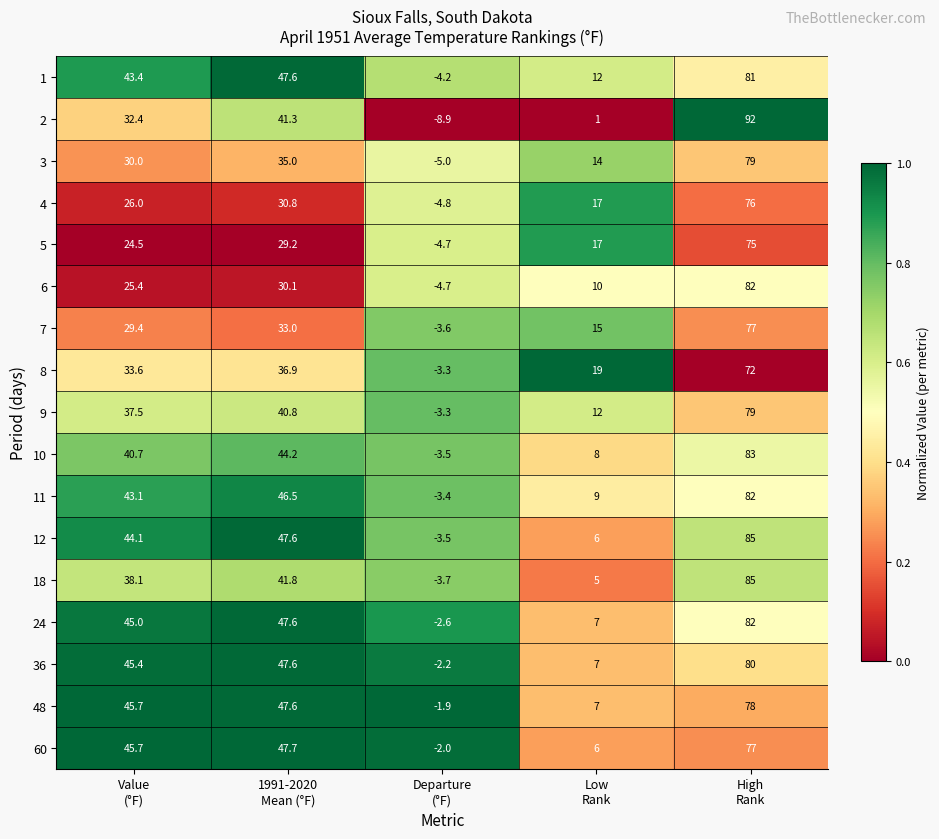

What is the difference between the second highest and second lowest values in the 2 series?

40.3